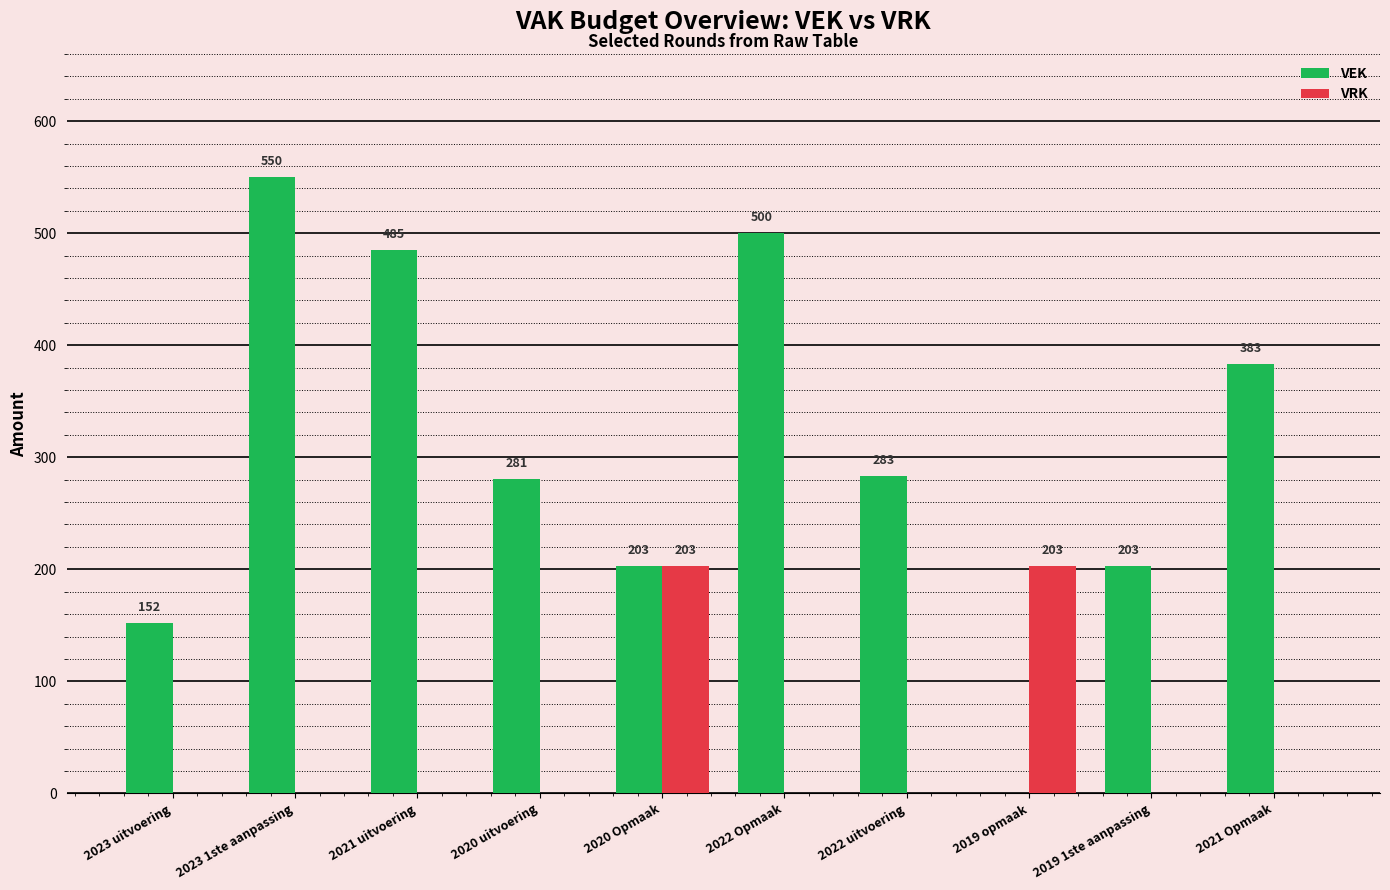

Is it true that VEK equals 270 at 2023 uitvoering?

False